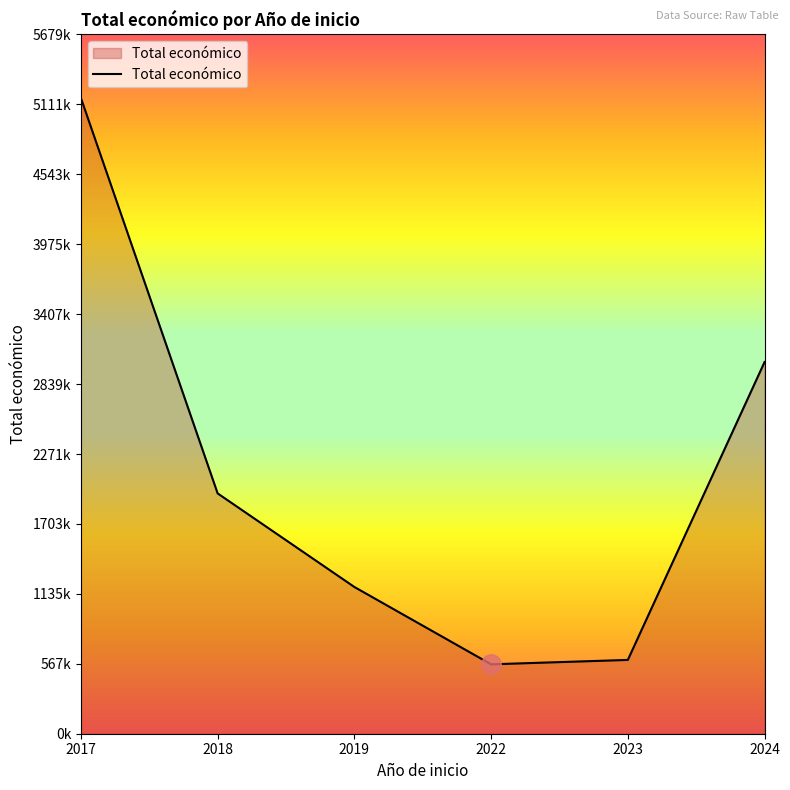

At which category does the chart reach its minimum across all series?

2022